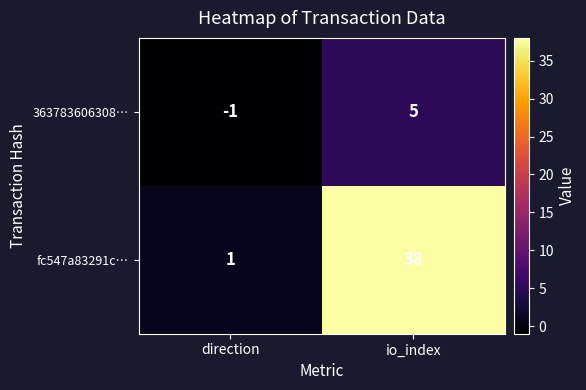

Which series changed the most between direction and io_index?

fc547a83291c…